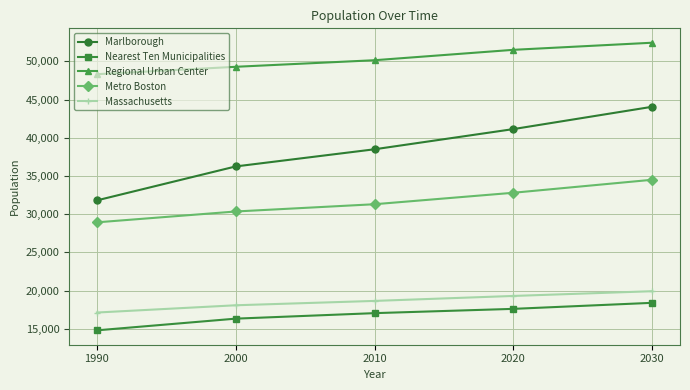

What are all the series names shown in the legend?

Marlborough, Nearest Ten Municipalities, Regional Urban Center, Metro Boston, Massachusetts